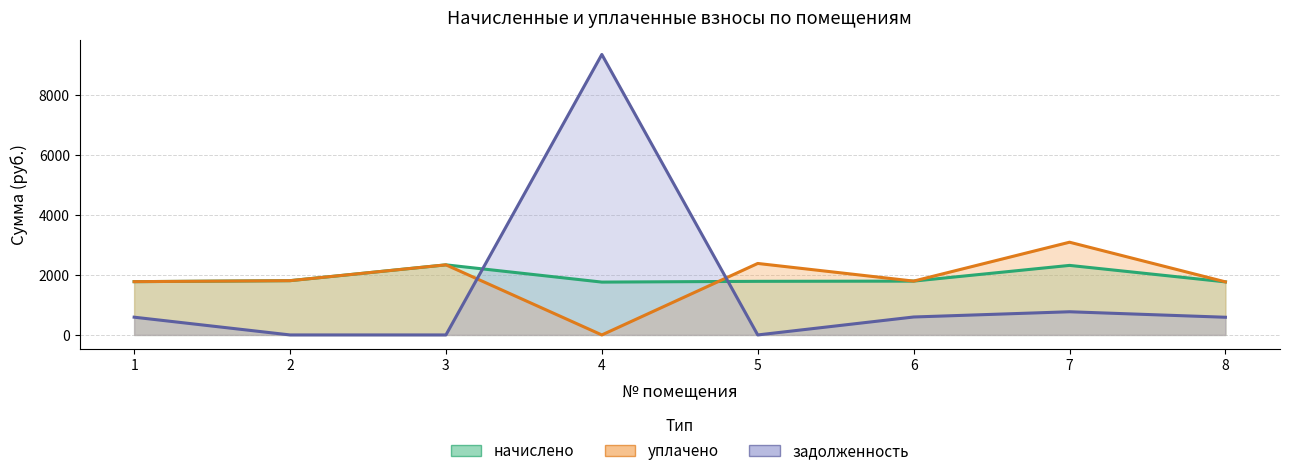

What is the difference between the maximum and minimum values in the уплачено series?

3094.1